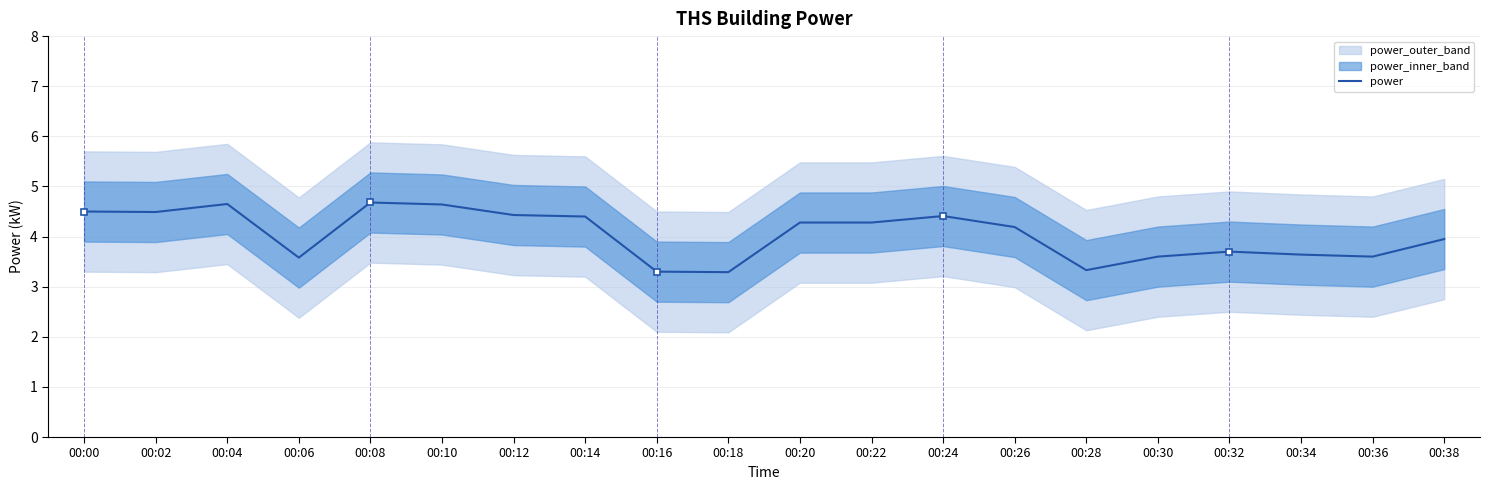

Reading left to right, what are all the values shown in this chart?

4.5	4.5	4.7	3.6	4.7	4.6	4.4	4.4	3.3	3.3	4.3	4.3	4.4	4.2	3.3	3.6	3.7	3.6	3.6	4.0